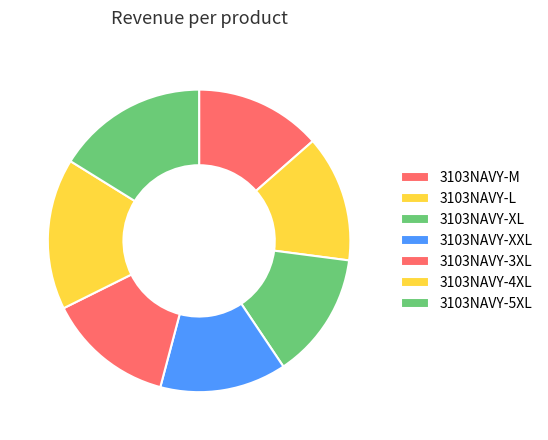

Does 3103NAVY-M account for over 50% of the chart?

No